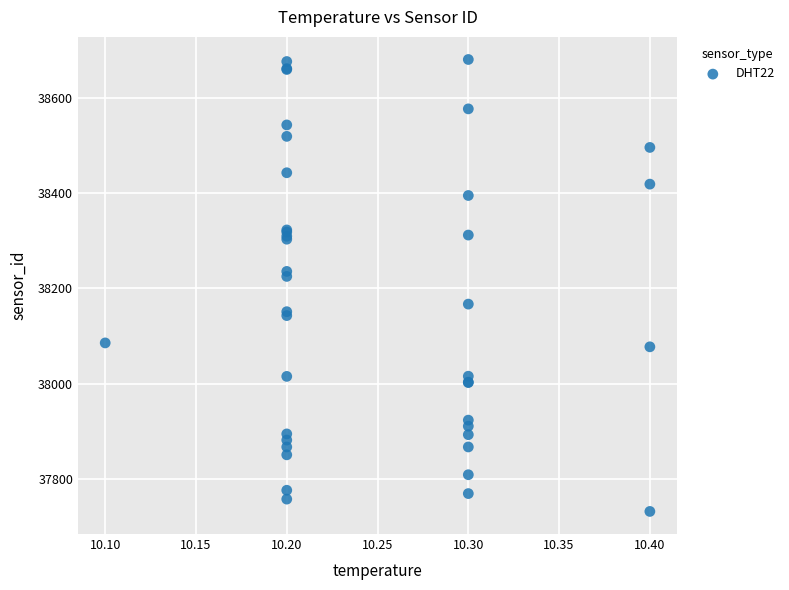

What Y value in the scatter plot is closest to 38206?

38225.2